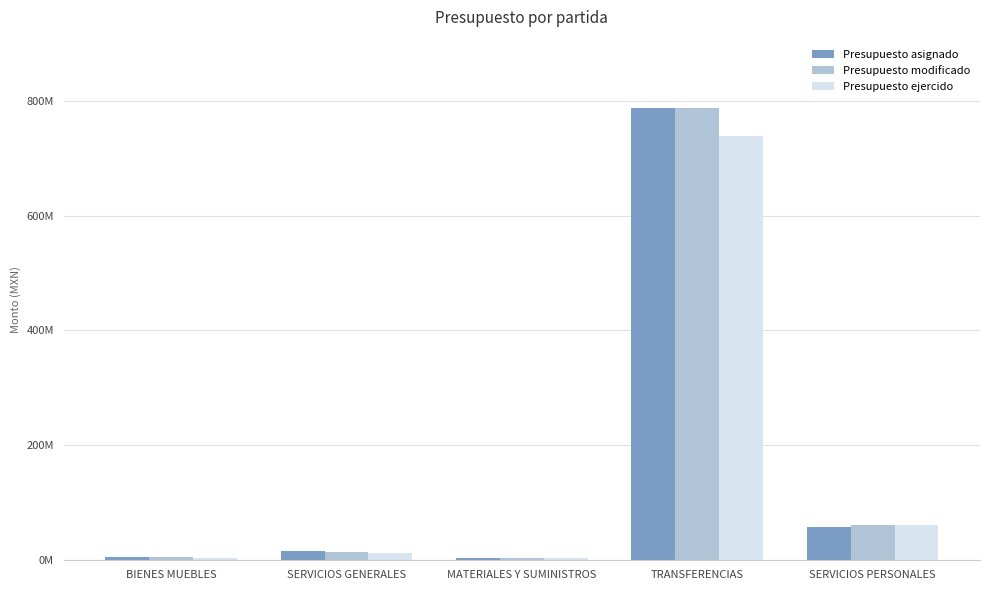

Is it true that Presupuesto modificado equals 6692748.0 at MATERIALES Y SUMINISTROS?

False